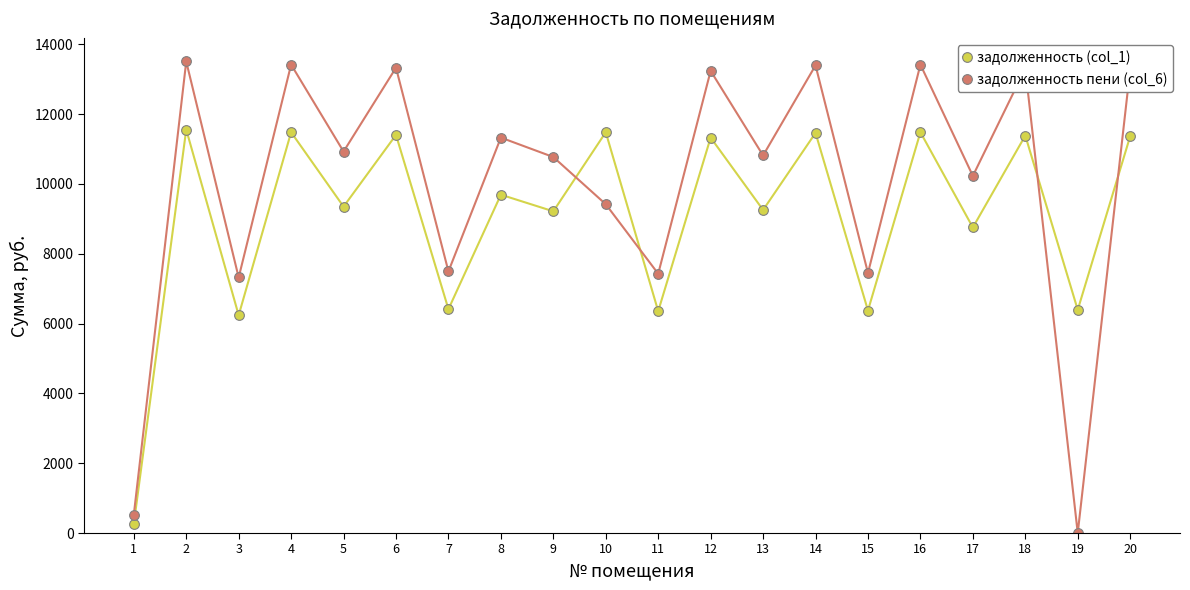

How many data points in задолженность (col_1) are above 9692?

10